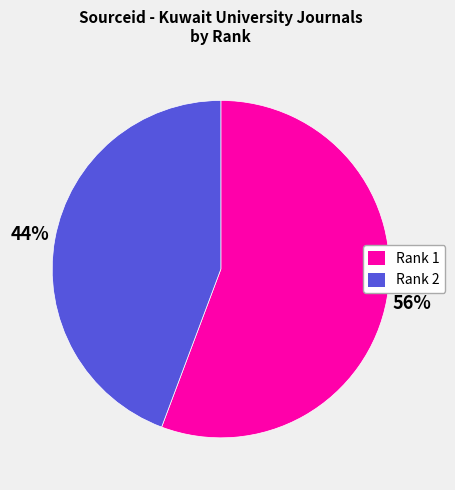

Between Rank 2 and Rank 1, which is larger?

Rank 1